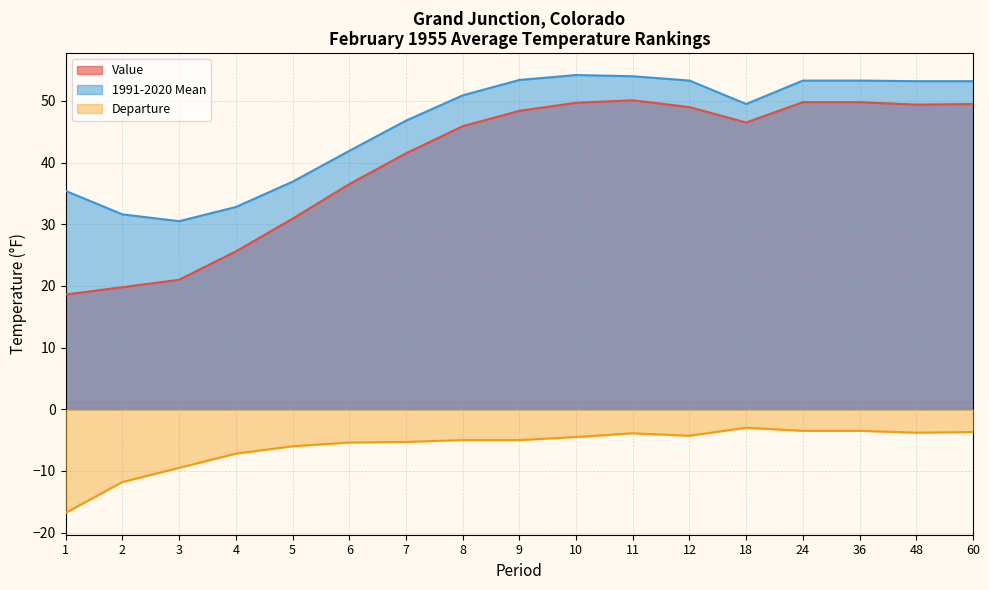

What is the maximum value for 1991-2020 Mean?

54.2